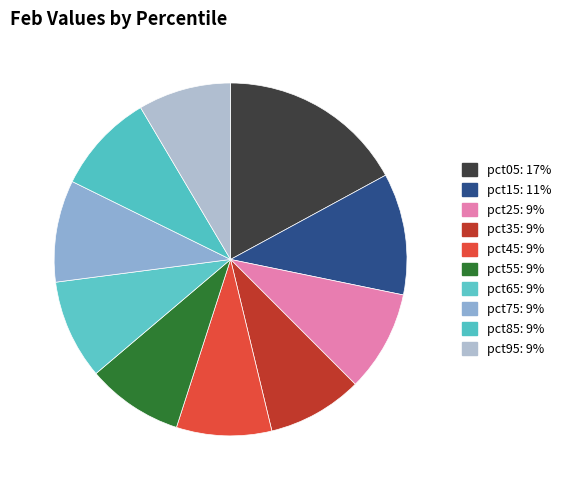

Is there any slice that represents more than half of the pie?

No